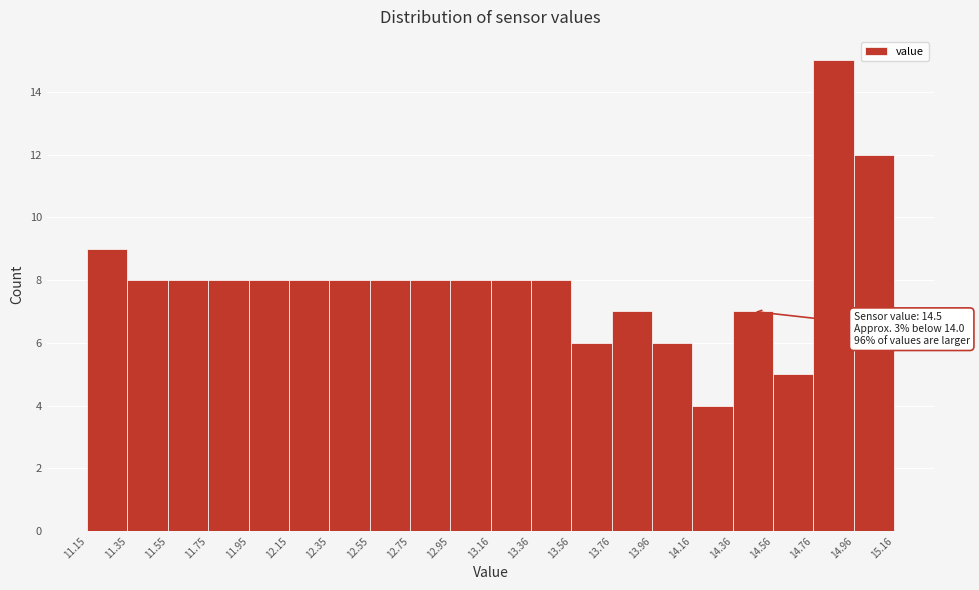

Over which range of the x-axis is the bar tallest?

14.76 to 14.96